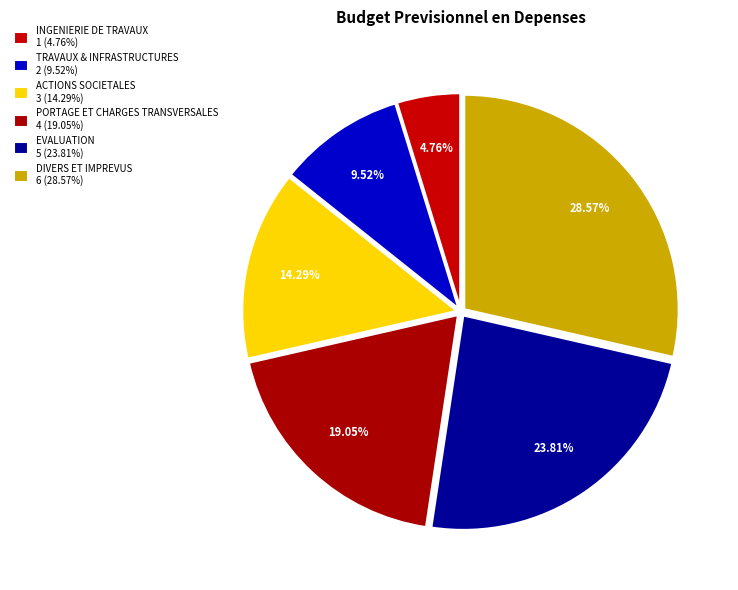

How many slices are in this pie chart?

6